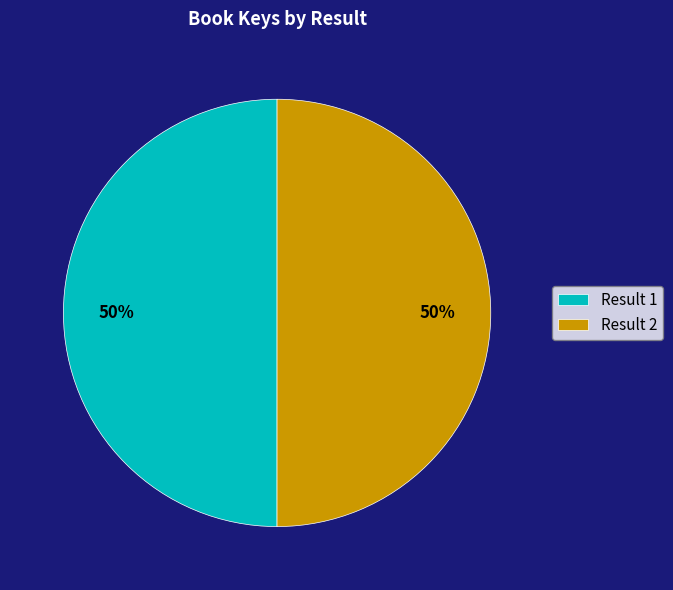

What is the ratio of the value at Result 1 to the value at Result 2?

1.0